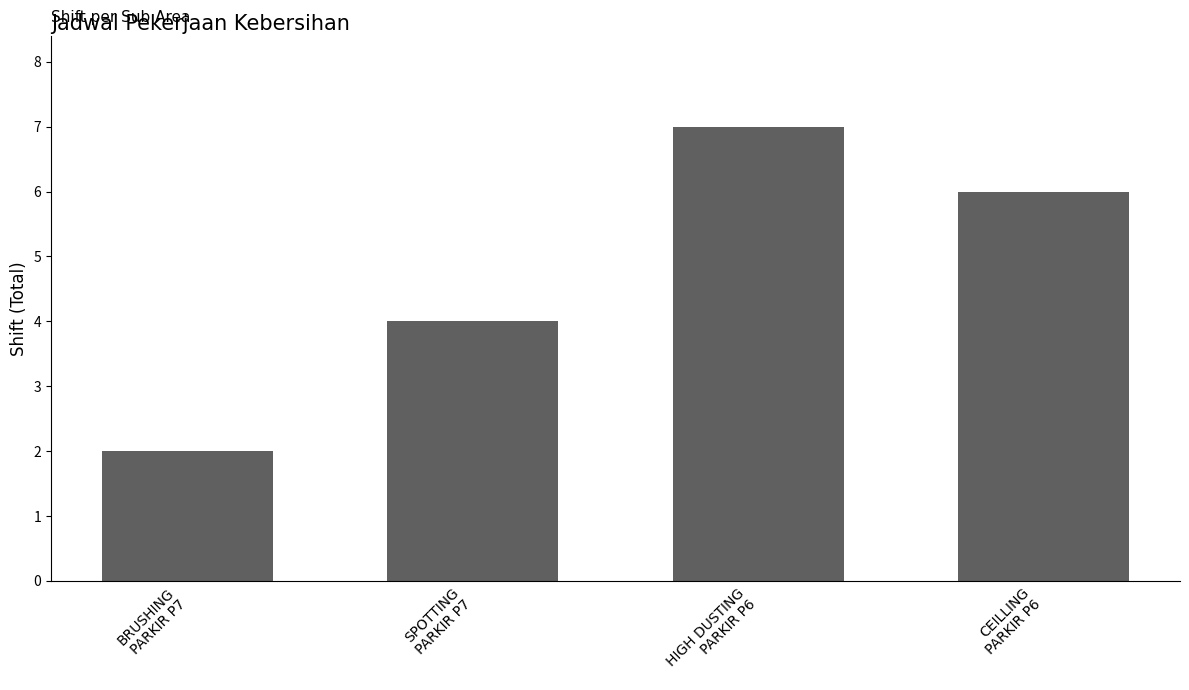

Reading left to right, transcribe all the data shown in this chart.

BRUSHING
PARKIR P7=2	SPOTTING
PARKIR P7=4	HIGH DUSTING
PARKIR P6=7	CEILLING
PARKIR P6=6